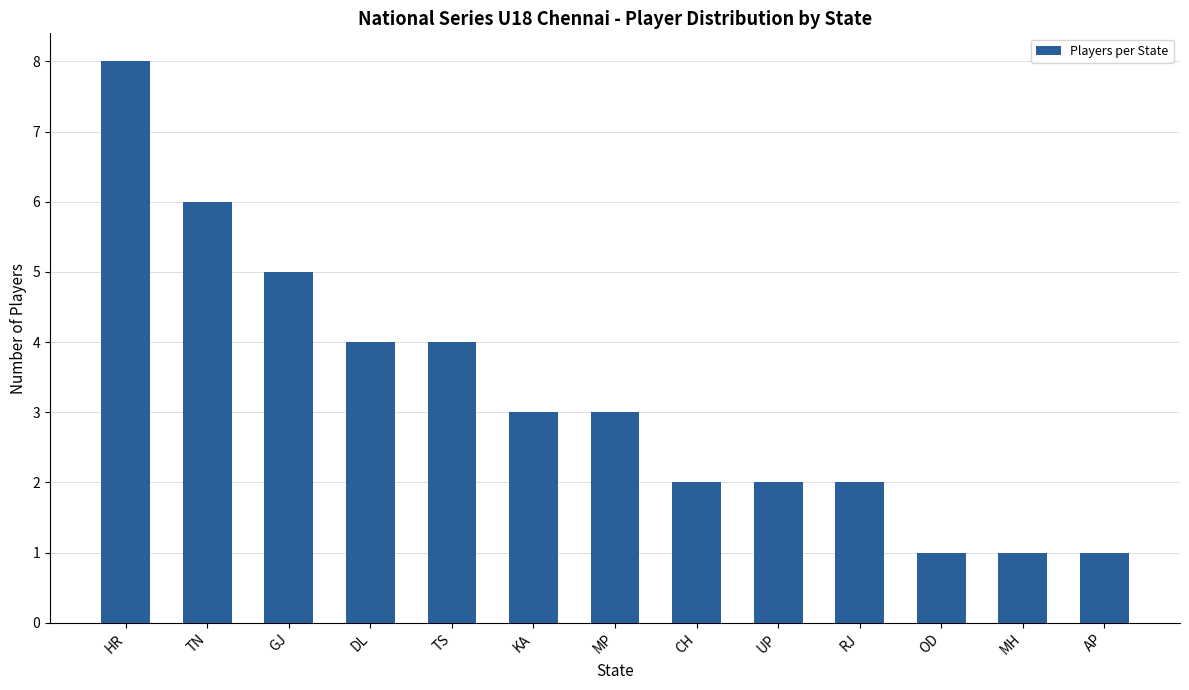

How many categories are shown in the chart?

13